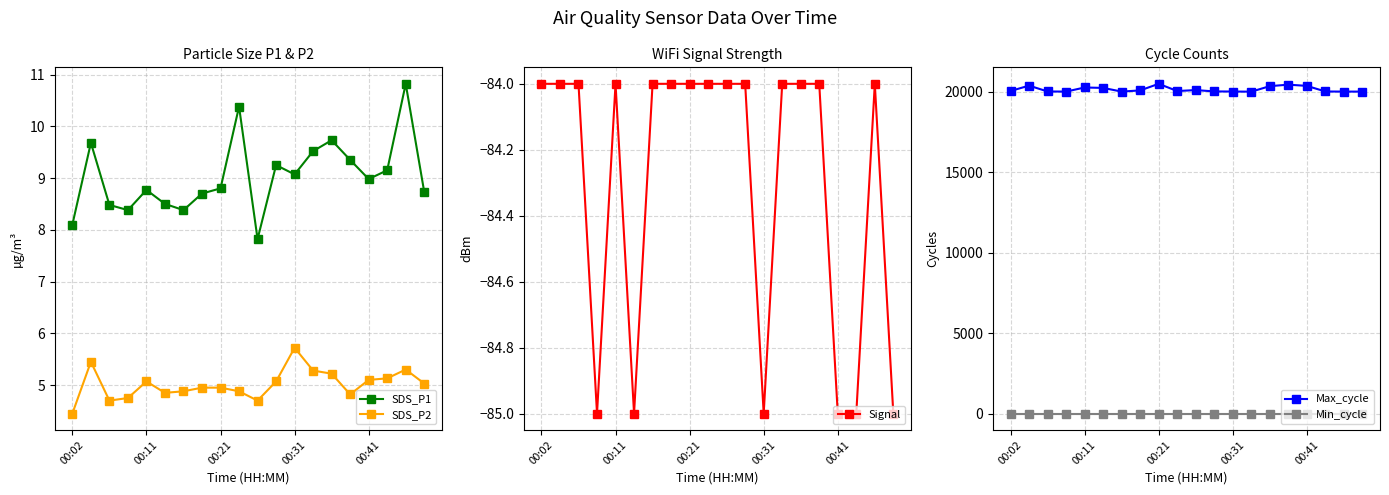

Reading left to right, what are all the values shown in this chart?

SDS_P1: 8.1	9.7	8.5	8.4	8.8	8.5	8.4	8.7	8.8	10.4	7.8	9.2	9.1	9.5	9.7	9.3	9.0	9.2	10.8	8.7
SDS_P2: 4.5	5.5	4.7	4.8	5.1	4.8	4.9	5.0	5.0	4.9	4.7	5.1	5.7	5.3	5.2	4.8	5.1	5.1	5.3	5.0
Signal: -84.0	-84.0	-84.0	-85.0	-84.0	-85.0	-84.0	-84.0	-84.0	-84.0	-84.0	-84.0	-85.0	-84.0	-84.0	-84.0	-85.0	-85.0	-84.0	-85.0
Max_cycle: 20052.0	20384.0	20022.0	20014.0	20269.0	20243.0	20014.0	20088.0	20497.0	20049.0	20108.0	20025.0	20018.0	20010.0	20352.0	20445.0	20369.0	20021.0	20014.0	20014.0
Min_cycle: 23.0	23.0	23.0	23.0	23.0	23.0	23.0	23.0	23.0	23.0	23.0	23.0	23.0	23.0	23.0	23.0	23.0	23.0	23.0	23.0